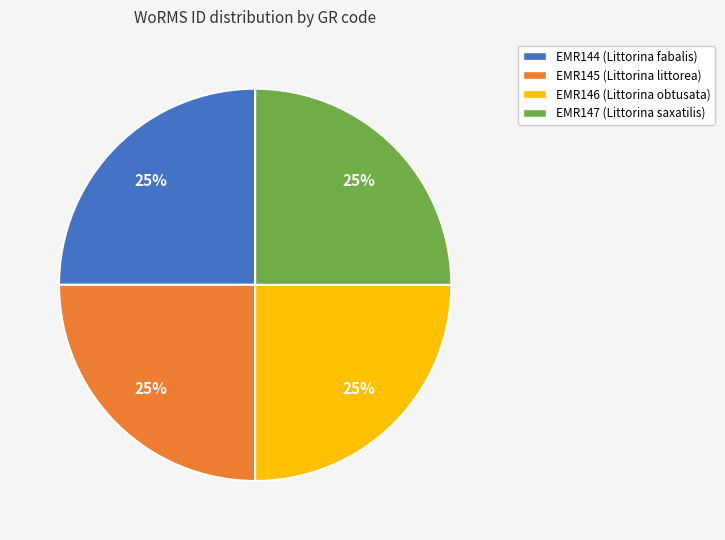

How many slices are in this pie chart?

4